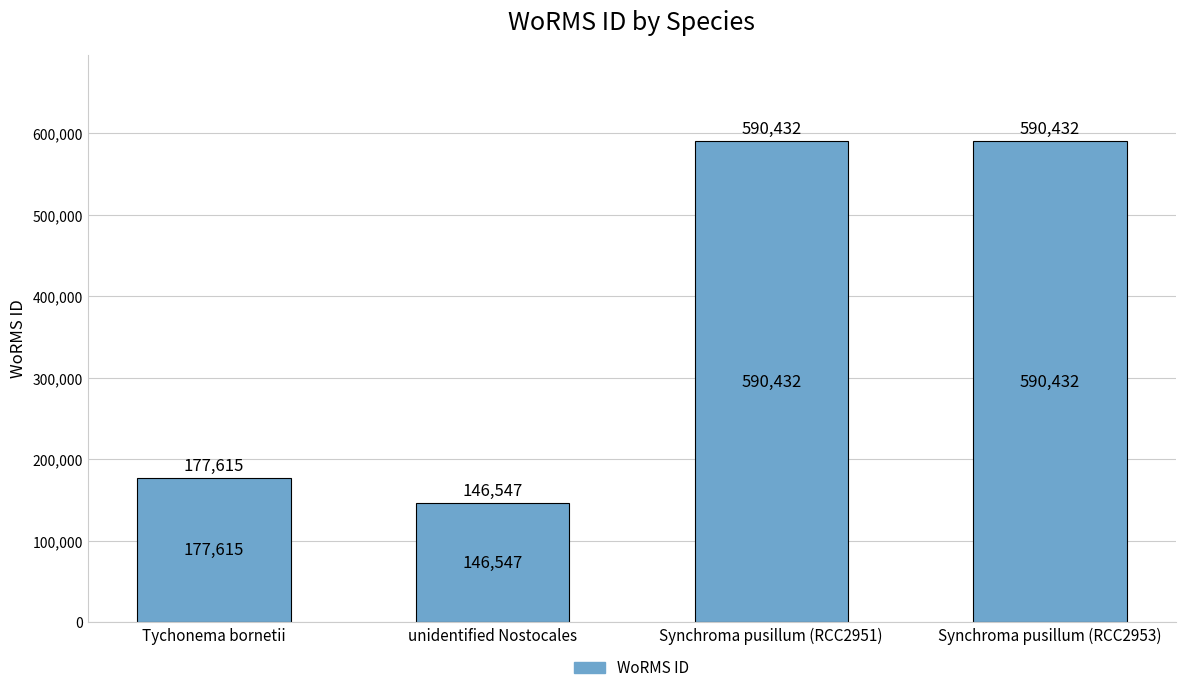

What is the value of the 1st bar from the left?

177615